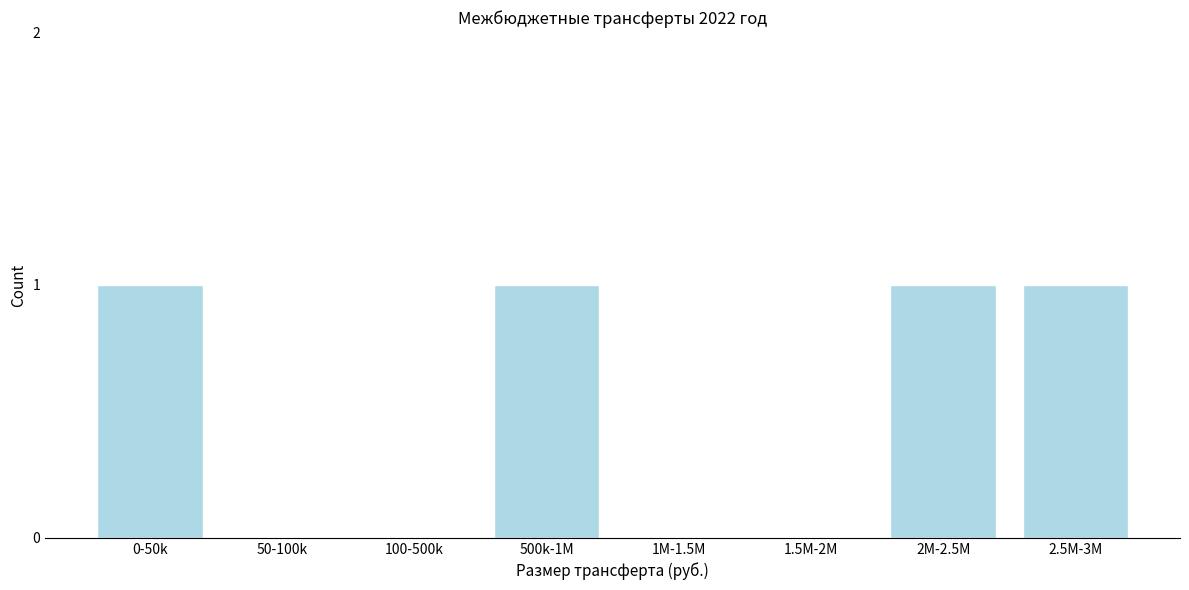

Reading left to right, what are all the values shown in this chart?

0-50k=1	50-100k=0	100-500k=0	500k-1M=1	1M-1.5M=0	1.5M-2M=0	2M-2.5M=1	2.5M-3M=1